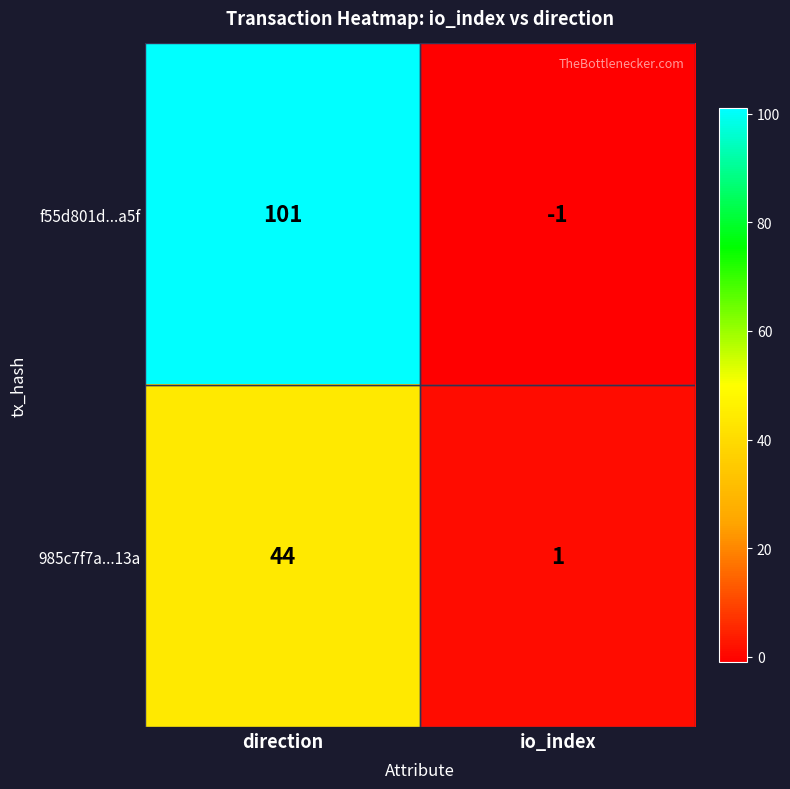

The f55d801d...a5f series shows 137 at direction. True or false?

False